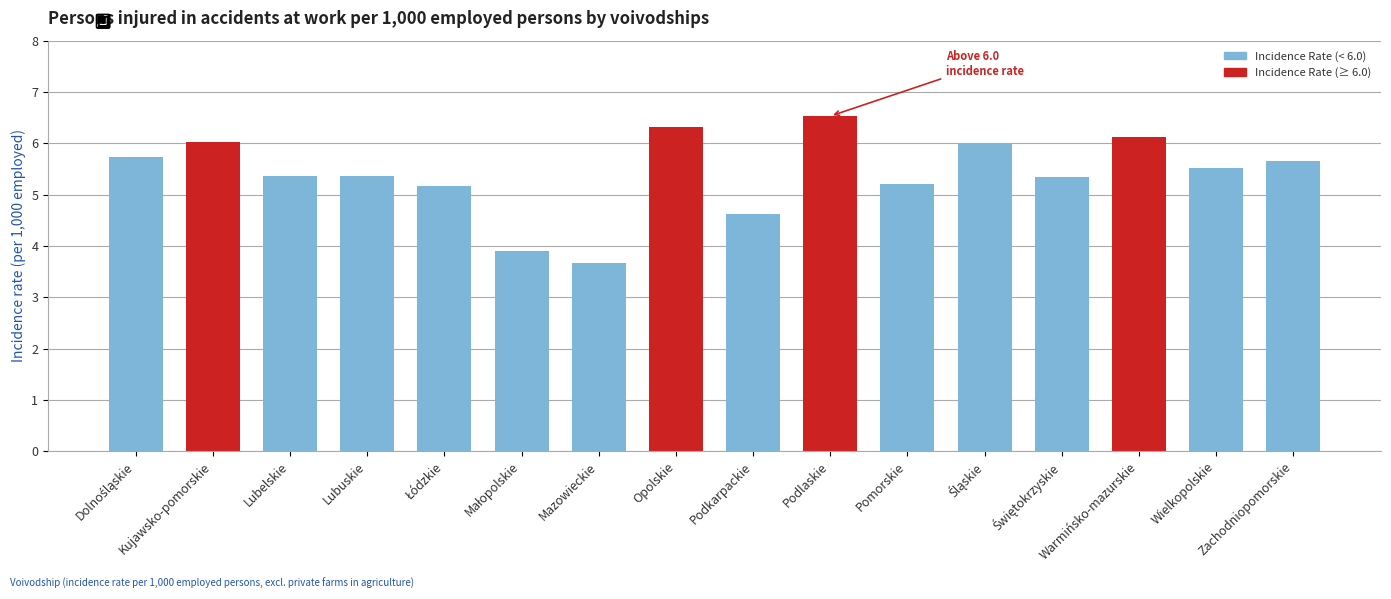

What is the sum of all values?

86.5